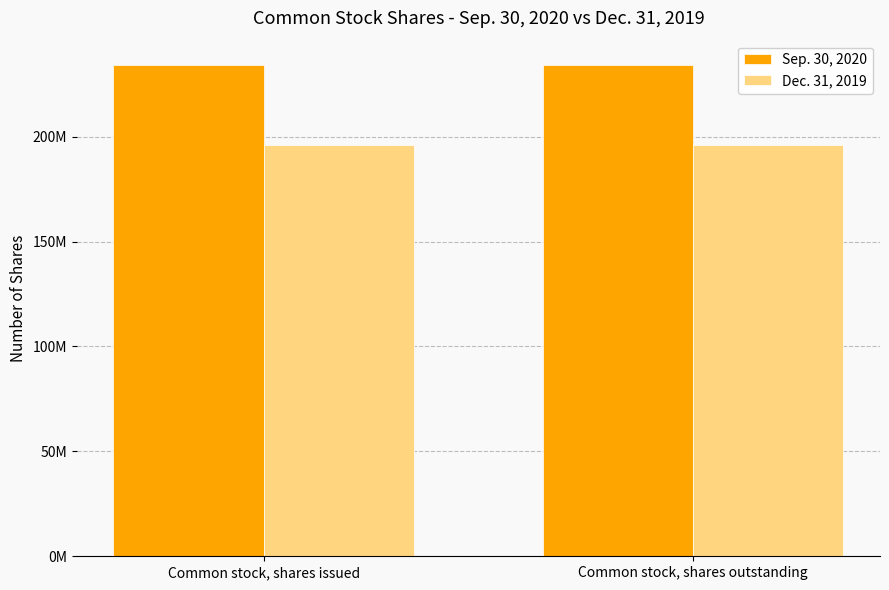

At which label does Dec. 31, 2019 reach its minimum?

Common stock, shares issued